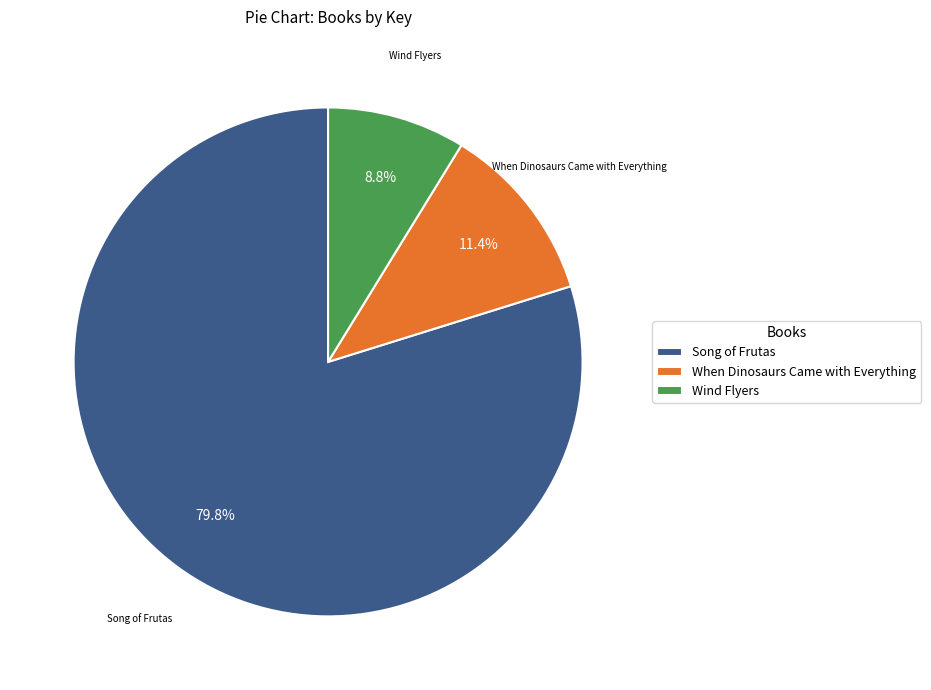

To the nearest percent, what percentage of the pie is Song of Frutas?

80%